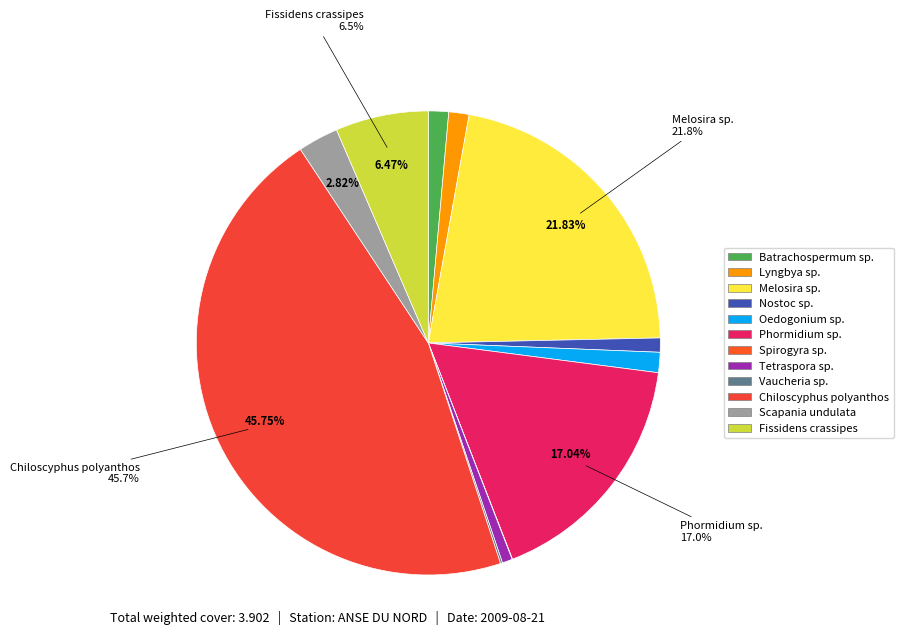

Is it true that Nostoc sp. is 11% of the pie?

False